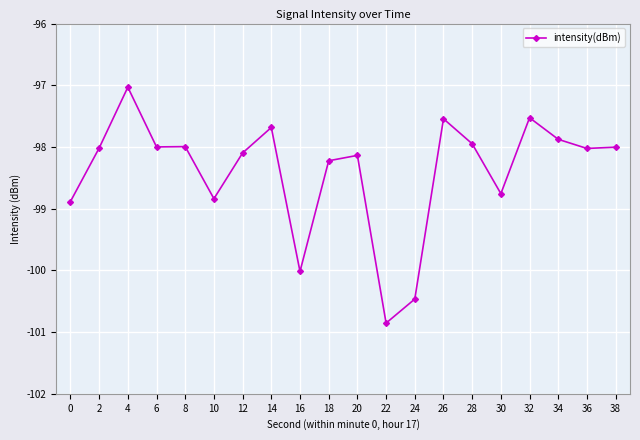

What is the maximum value shown in the chart?

-97.0